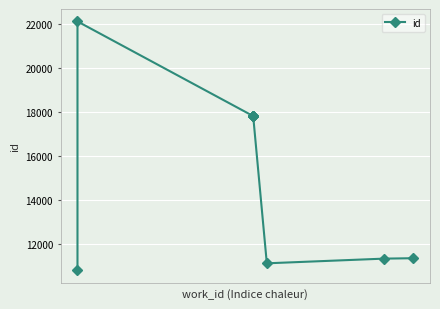

Is it true that the value at 8 is 5088?

False